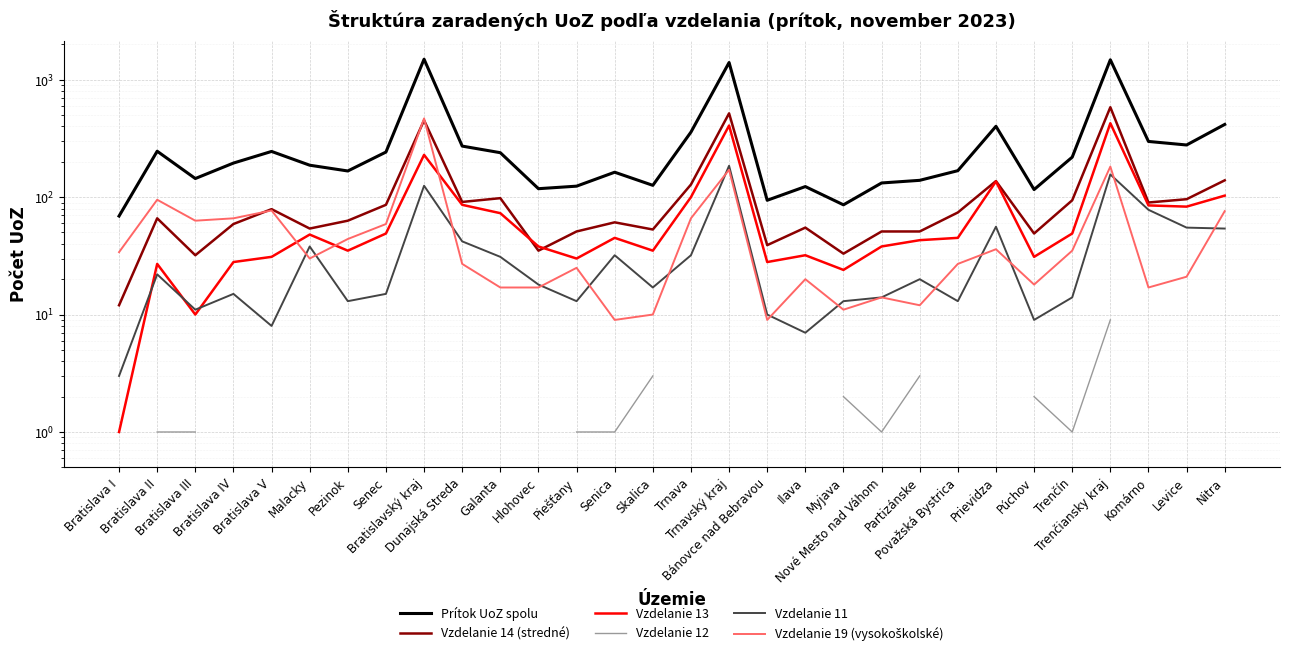

Count the number of categories in the chart.

30